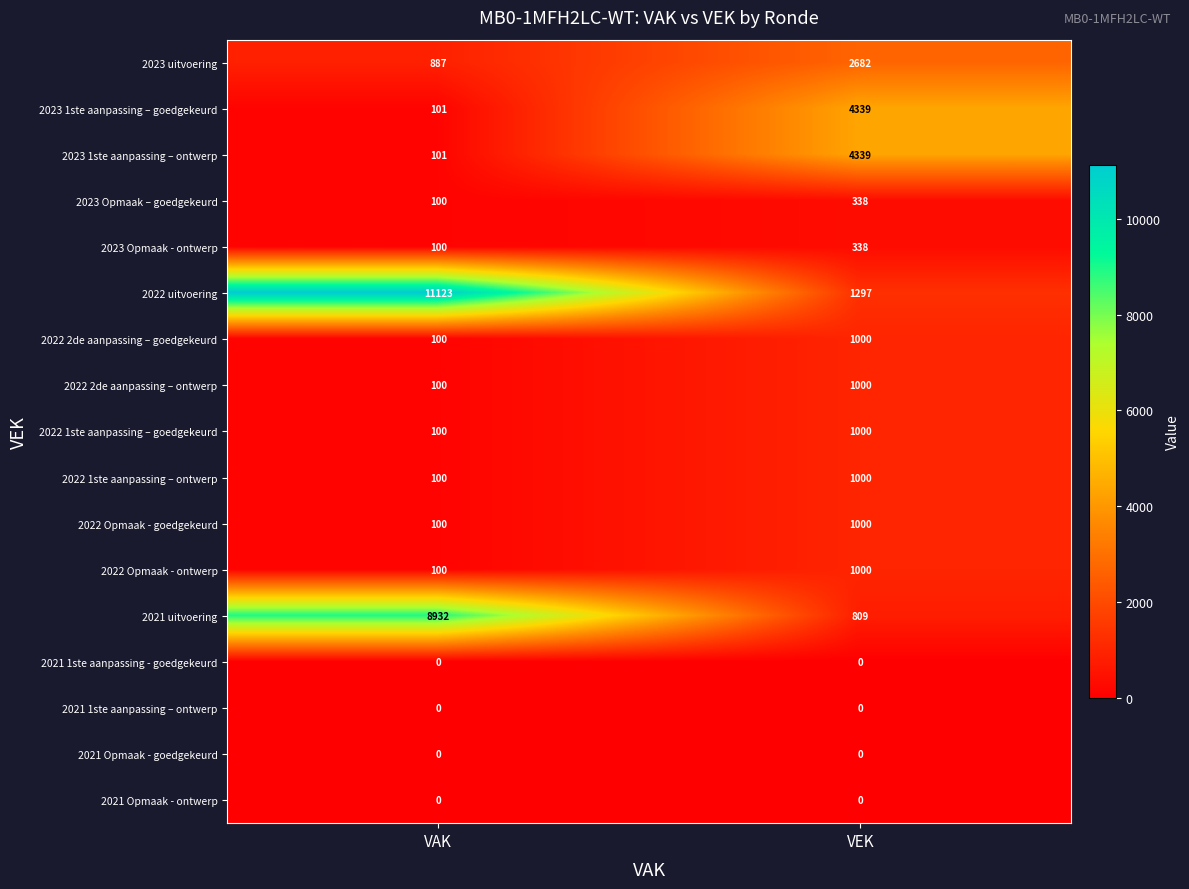

List the labels in order of 2022 2de aanpassing – goedgekeurd value, smallest first.

VAK, VEK